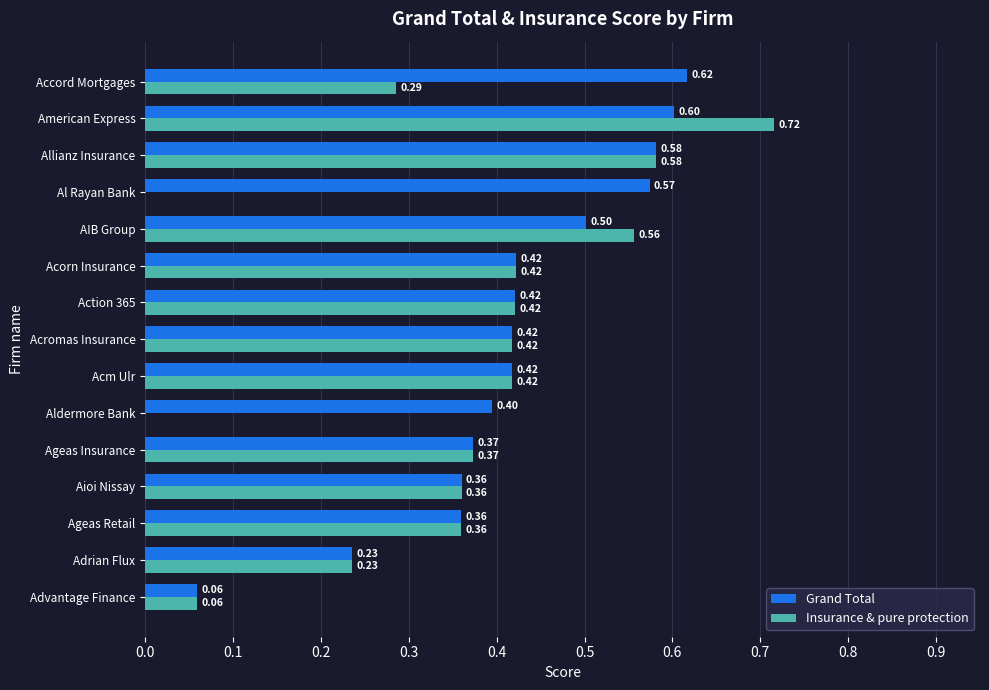

At which category is the sum across all series the highest?

American Express